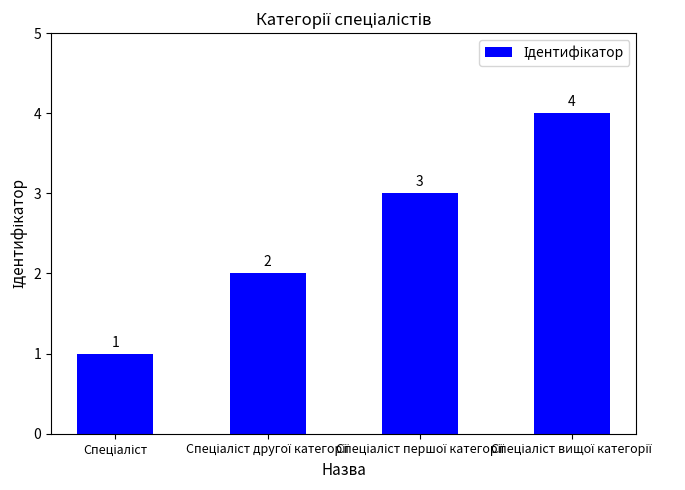

What is the difference between the maximum and minimum values?

3